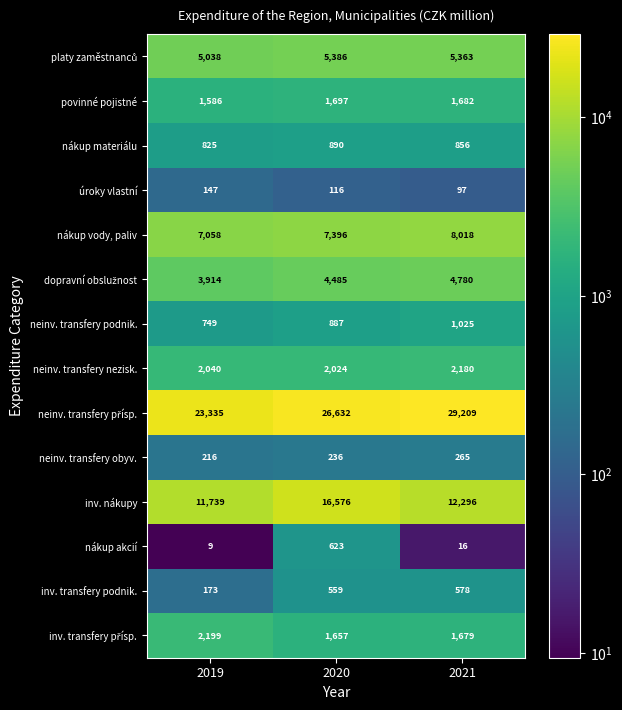

Rank the categories by nákup materiálu value from highest to lowest.

2020, 2021, 2019